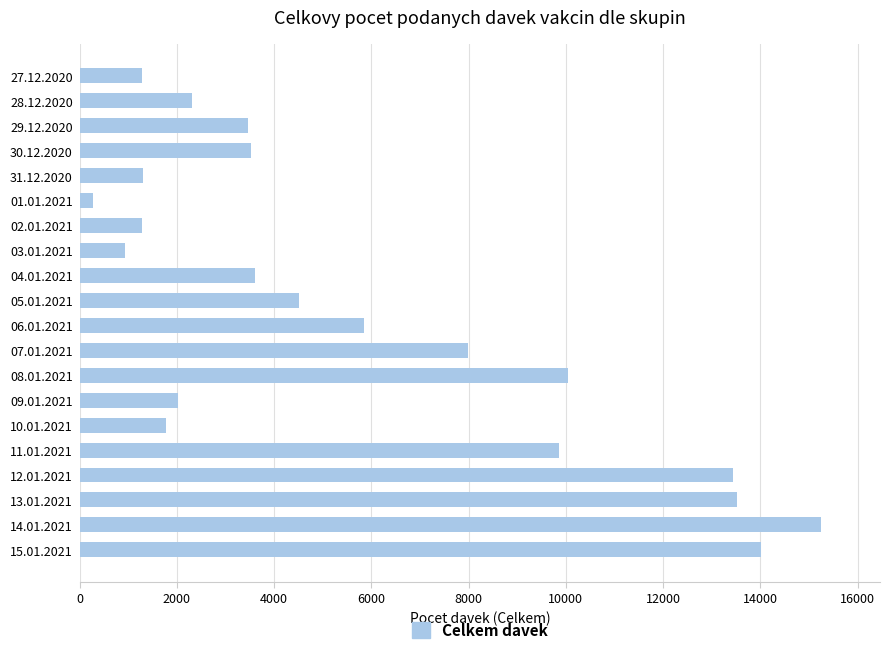

How many values are below 3607?

10